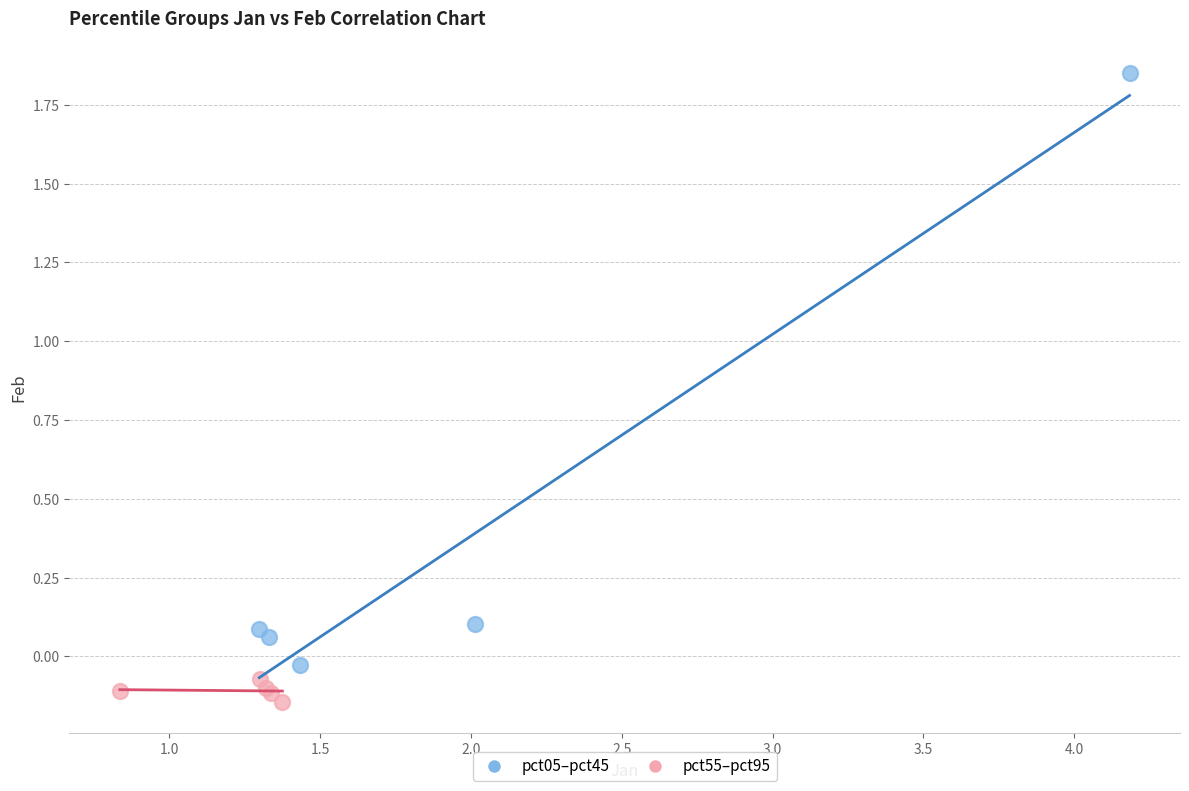

Which series has the widest spread of Y values?

pct05–pct45